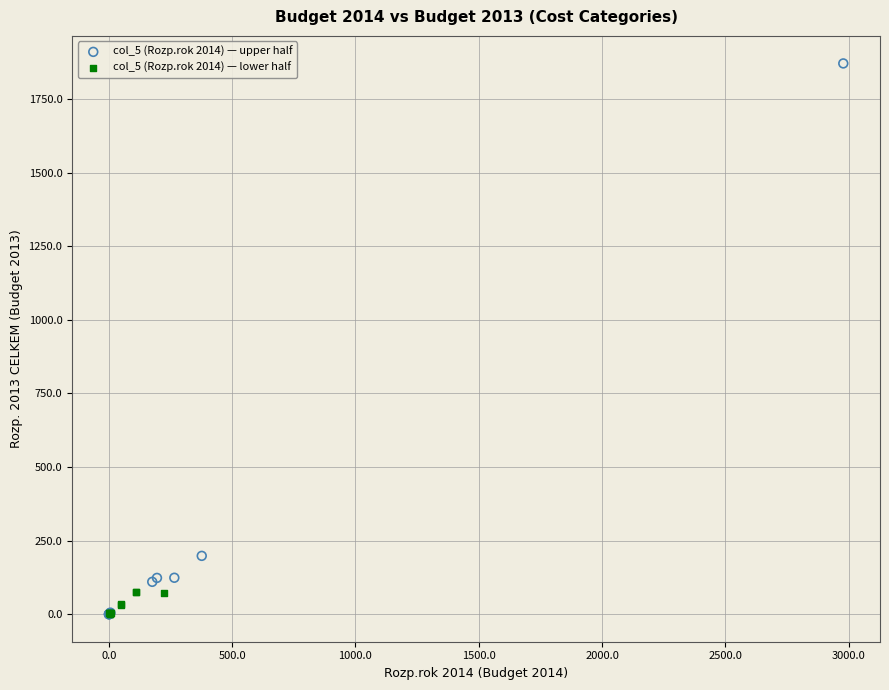

What are all the series names shown in the legend?

col_5 (Rozp.rok 2014) — upper half, col_5 (Rozp.rok 2014) — lower half